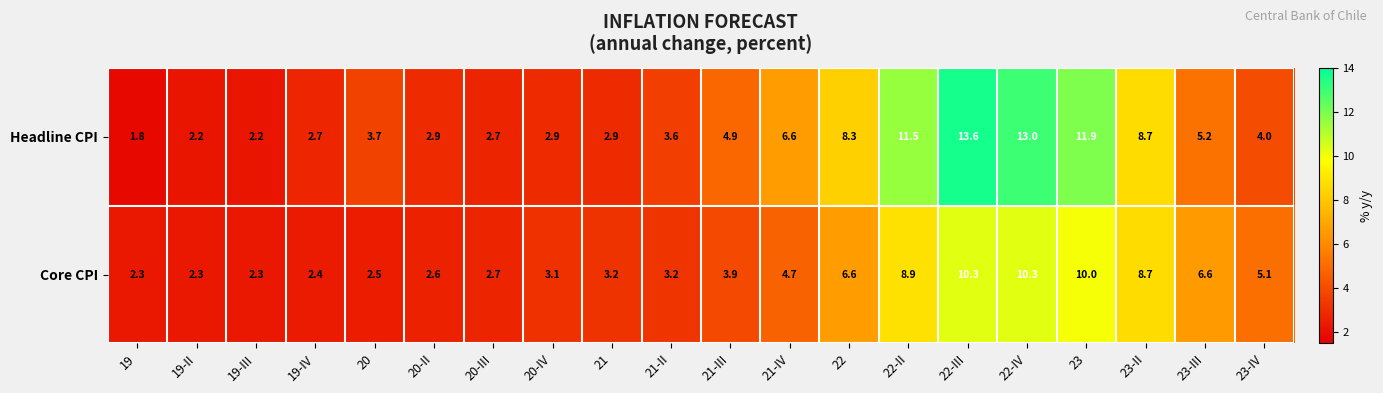

Where does the Headline CPI series first go above 4?

21-III